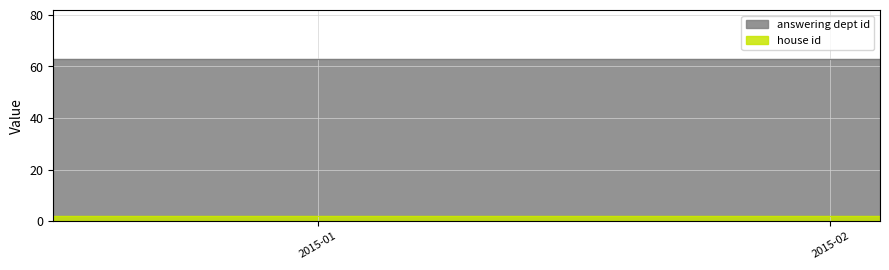

True or false: house id and answering dept id cross at least once.

False